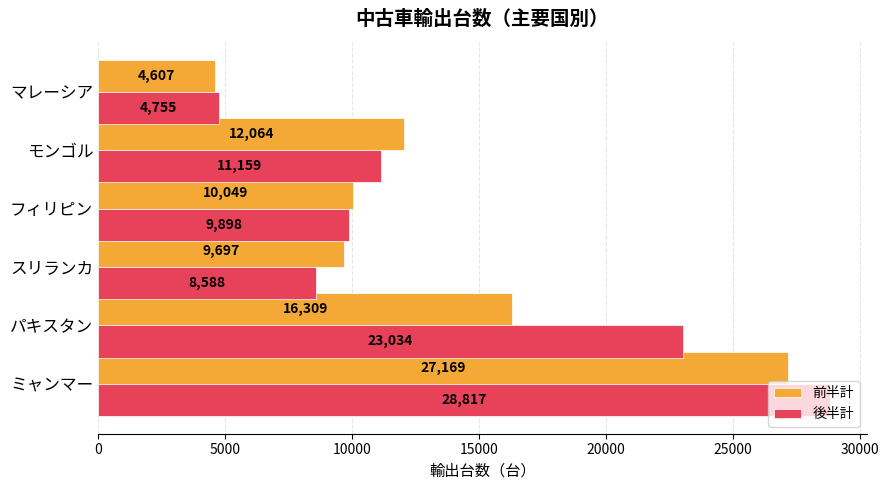

Rank the series by their maximum value, from lowest to highest.

前半計, 後半計